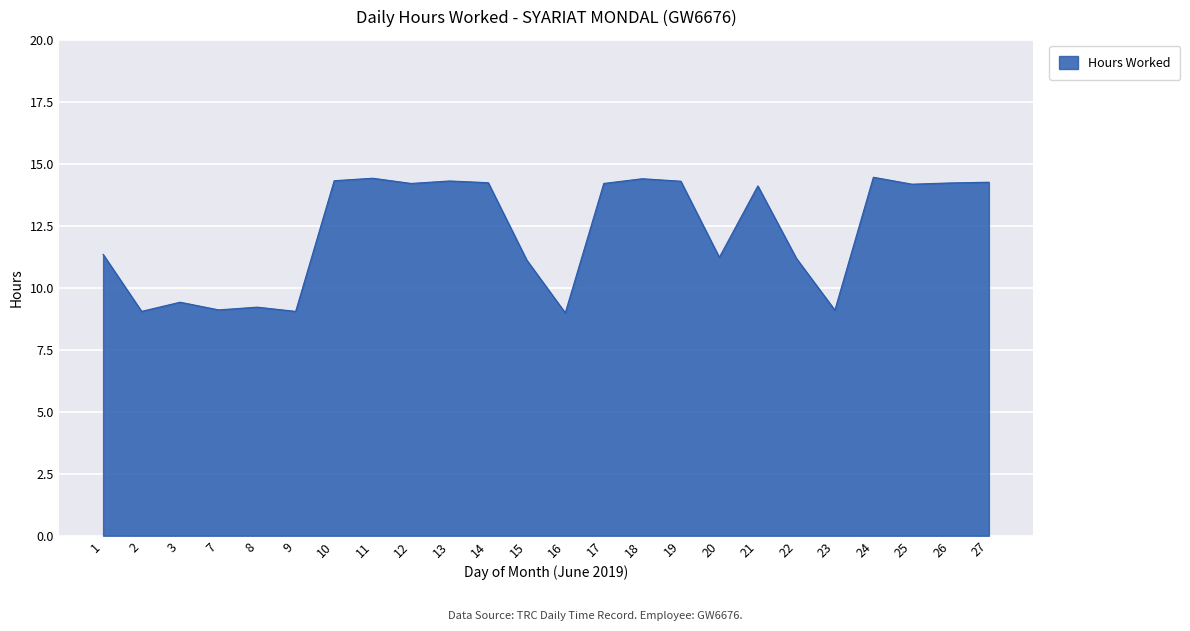

What is the change in value from 3 to 27?

+4.8